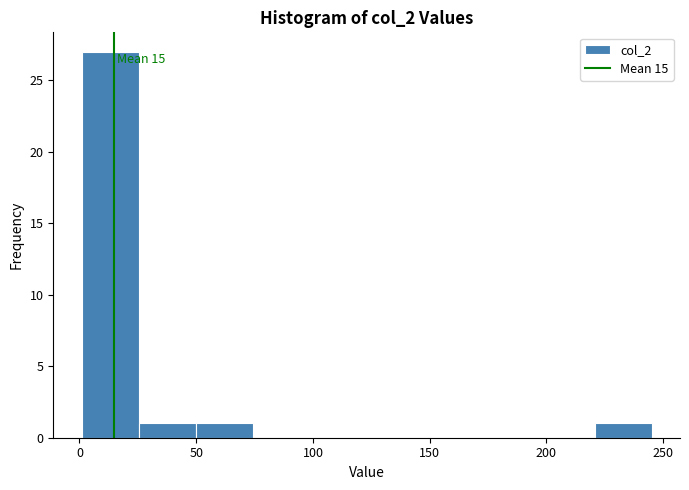

Which range on the x-axis has the tallest bar?

0 to 25